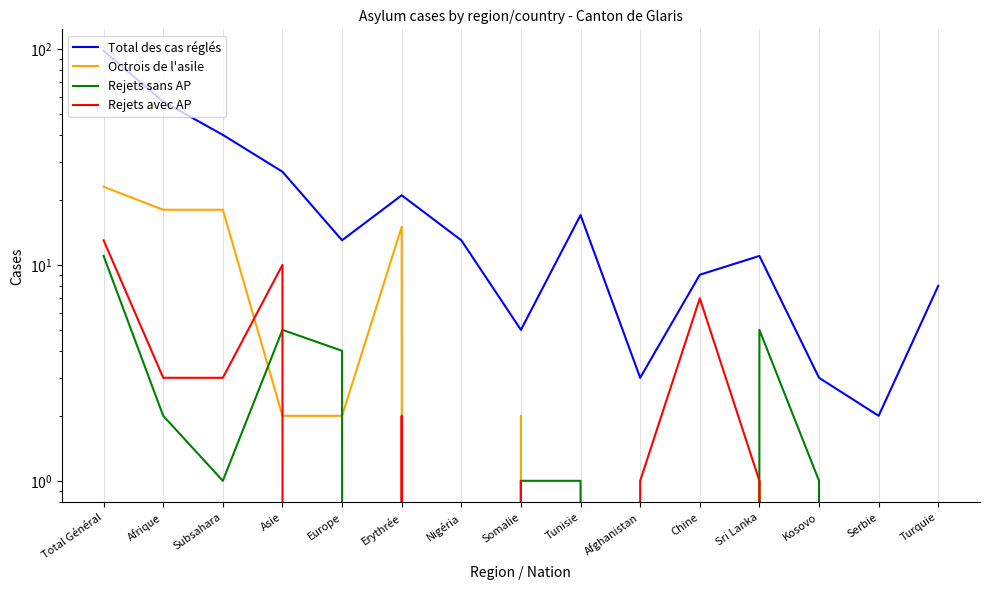

What is the label of the 8th point from the left?

Somalie